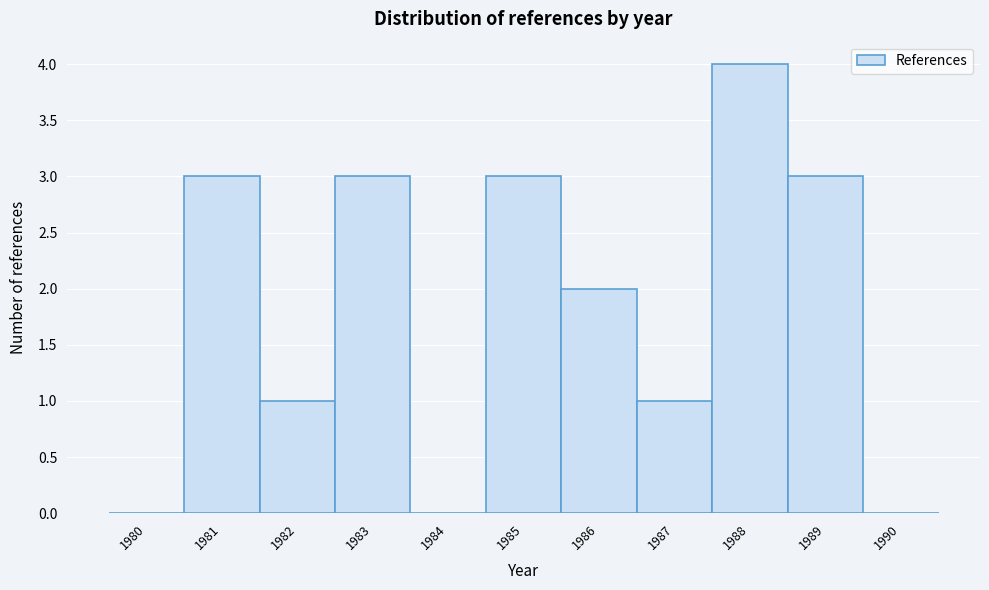

Reading left to right, transcribe this chart: for each bar, give the range it covers on the x-axis and its height. The values are not printed on the chart, so give them approximately, as read against the axis.

1979.5 to 1980.5: 0
1980.5 to 1981.5: 3
1981.5 to 1982.5: 1
1982.5 to 1983.5: 3
1983.5 to 1984.5: 0
1984.5 to 1985.5: 3
1985.5 to 1986.5: 2
1986.5 to 1987.5: 1
1987.5 to 1988.5: 4
1988.5 to 1989.5: 3
1989.5 to 1990.5: 0